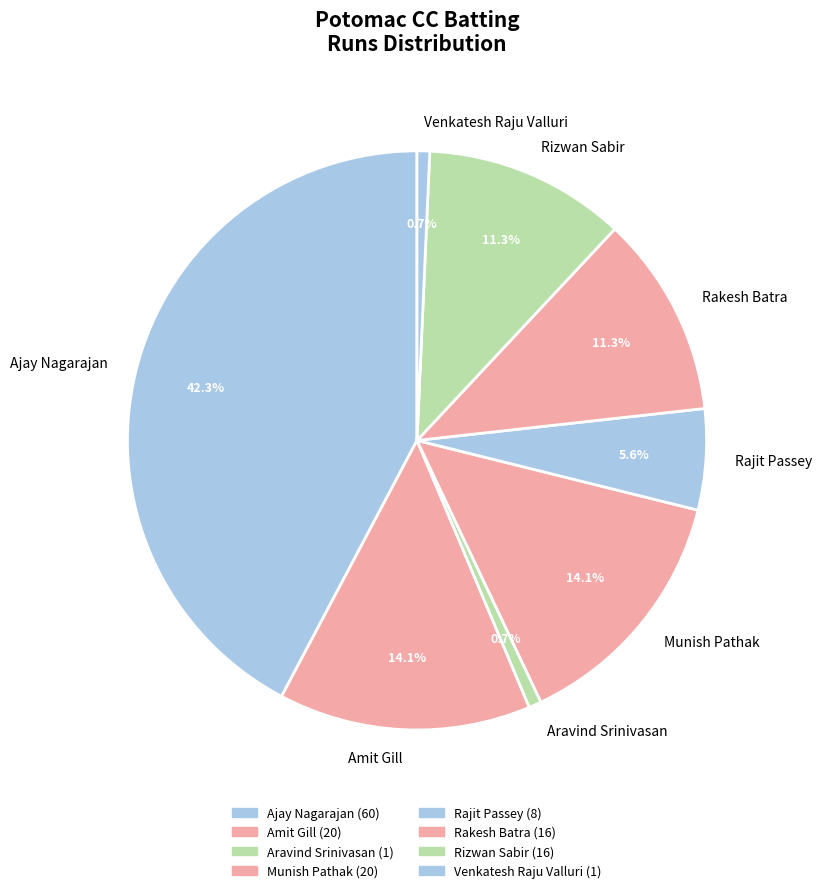

Which slice is the smallest?

Aravind Srinivasan